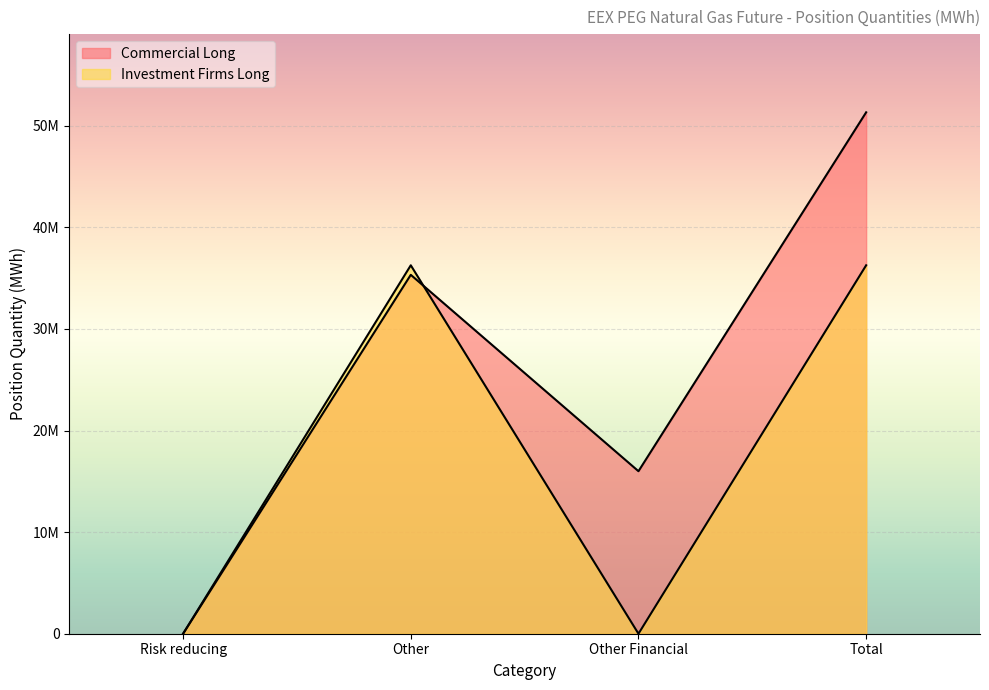

The Commercial Long series shows 22312917 at Risk reducing. True or false?

False